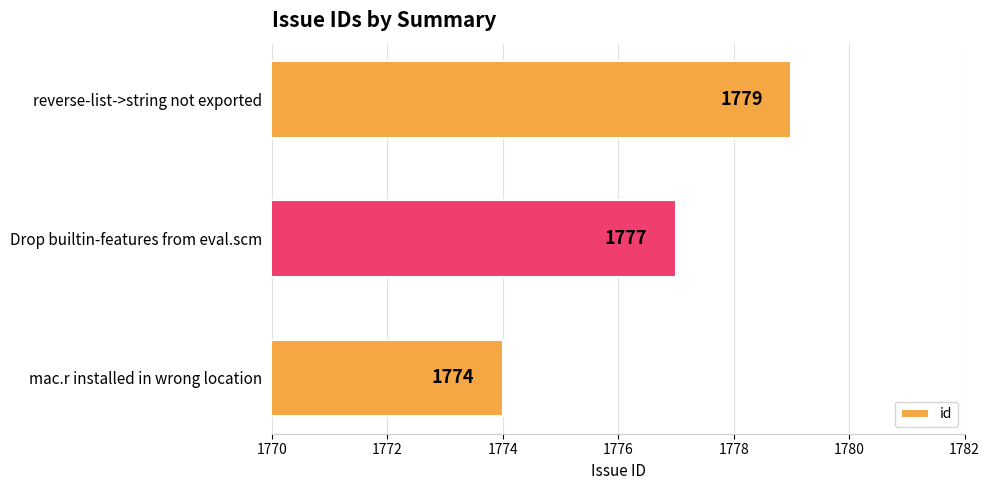

How many distinct data groups are displayed?

1